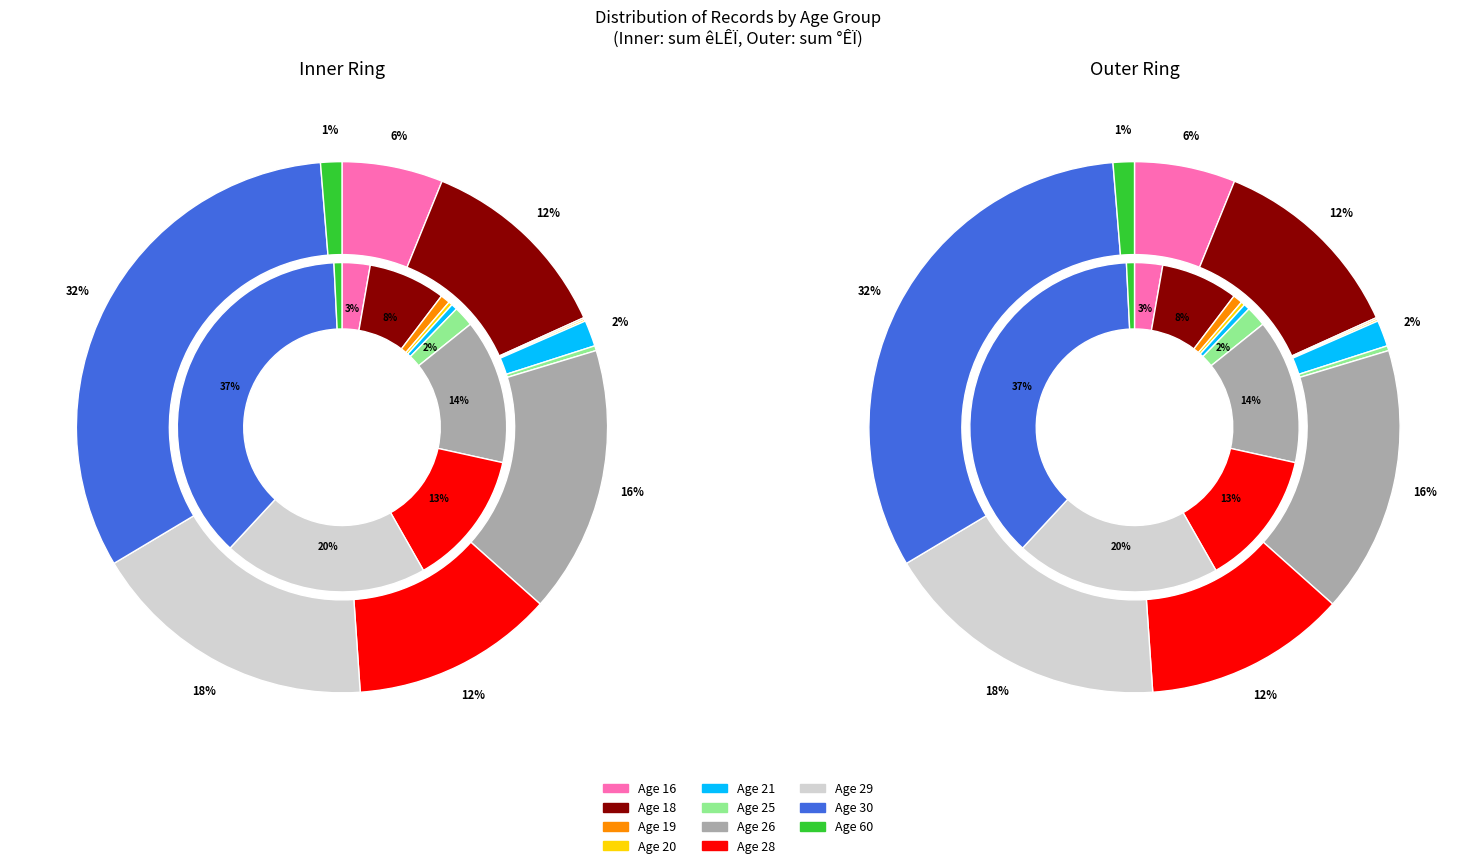

Which category has the biggest portion of the pie?

30